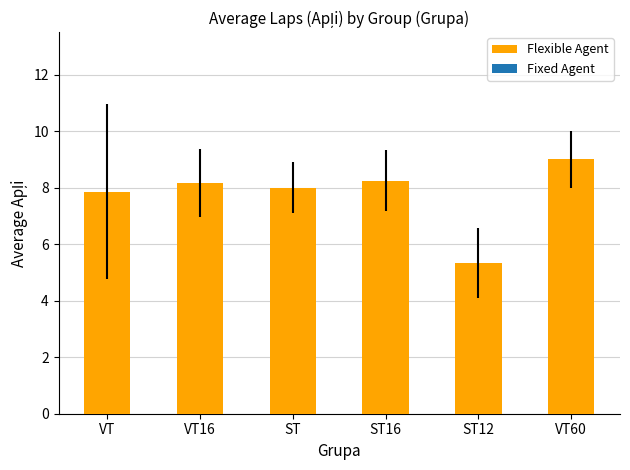

Where does the data first go above 8?

VT16